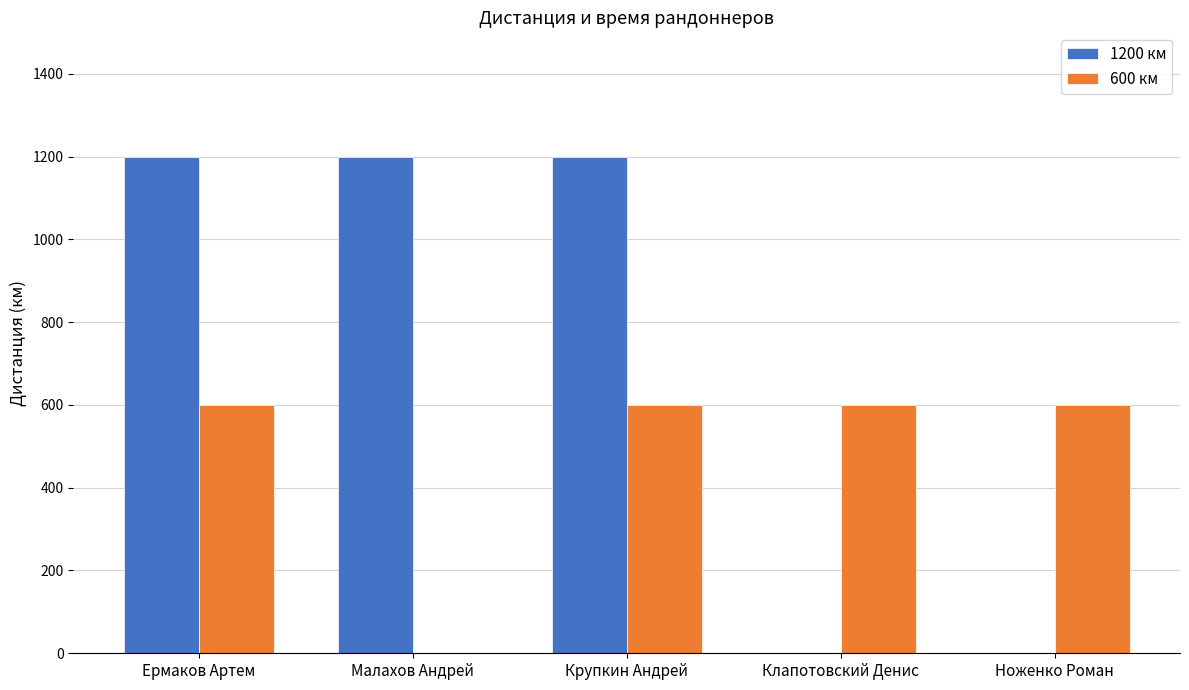

Reading right to left, extract all data points from this chart.

1200 км: Ноженко Роман=0	Клапотовский Денис=0	Крупкин Андрей=1200	Малахов Андрей=1200	Ермаков Артем=1200
600 км: Ноженко Роман=600	Клапотовский Денис=600	Крупкин Андрей=600	Малахов Андрей=0	Ермаков Артем=600